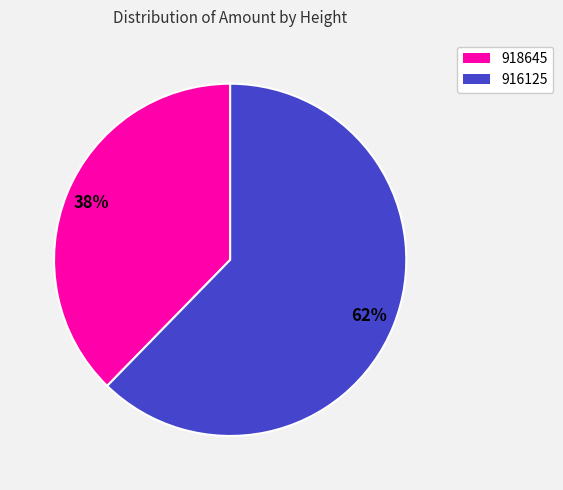

Which category has the biggest portion of the pie?

916125